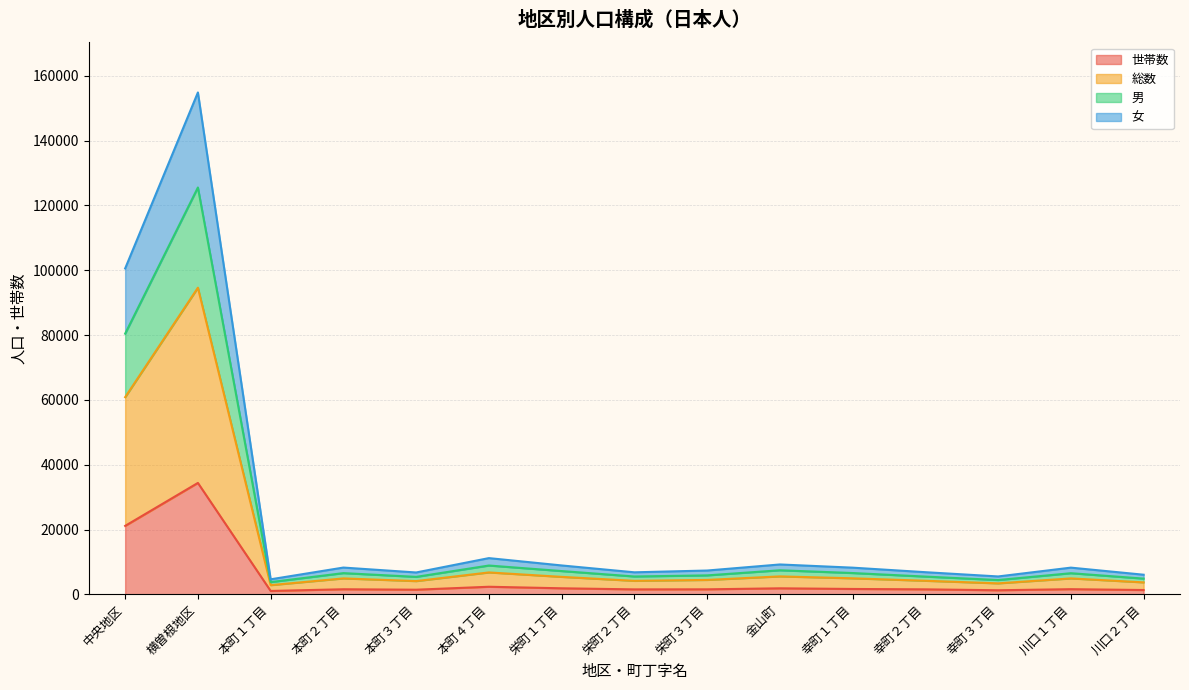

What is the label of the 9th point from the left?

栄町３丁目